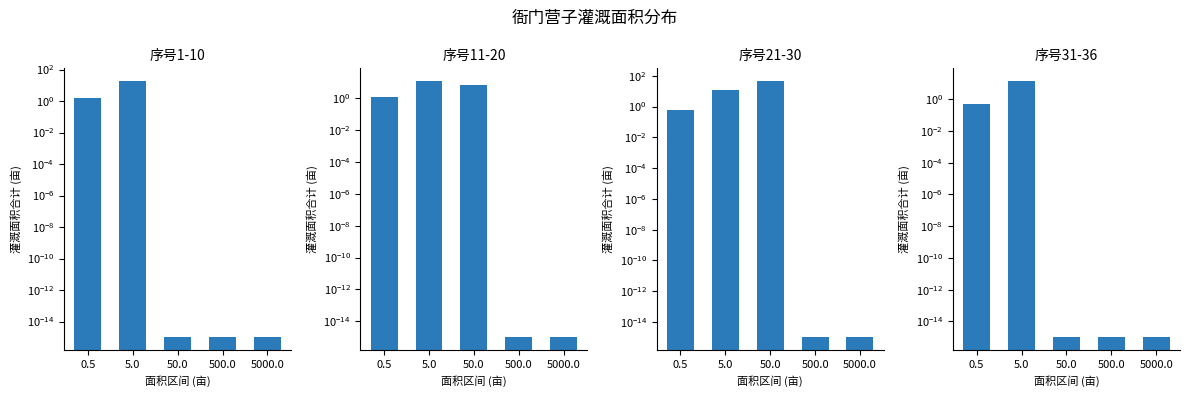

What is the difference between the second highest and minimum values in the 序号1-10 series?

1.7